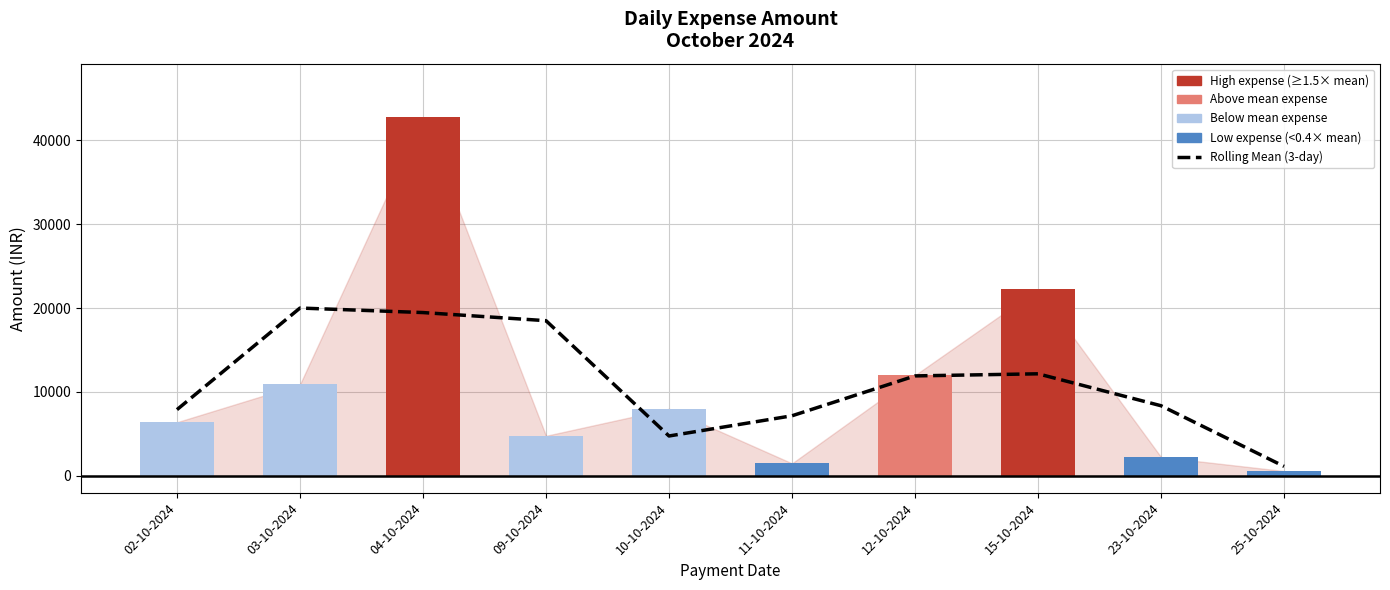

The value of Total Amount per Day at 25-10-2024 is 586.0. True or false?

True